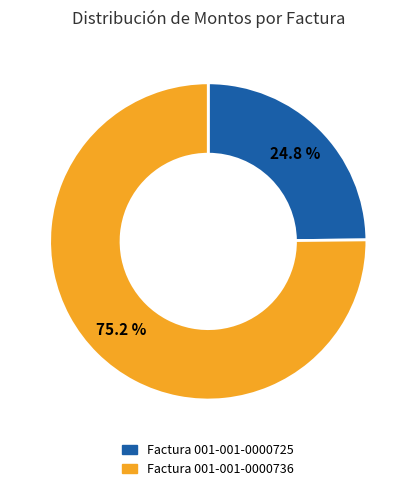

Combined, do Factura 001-001-0000736 and Factura 001-001-0000725 account for over 50%?

Yes